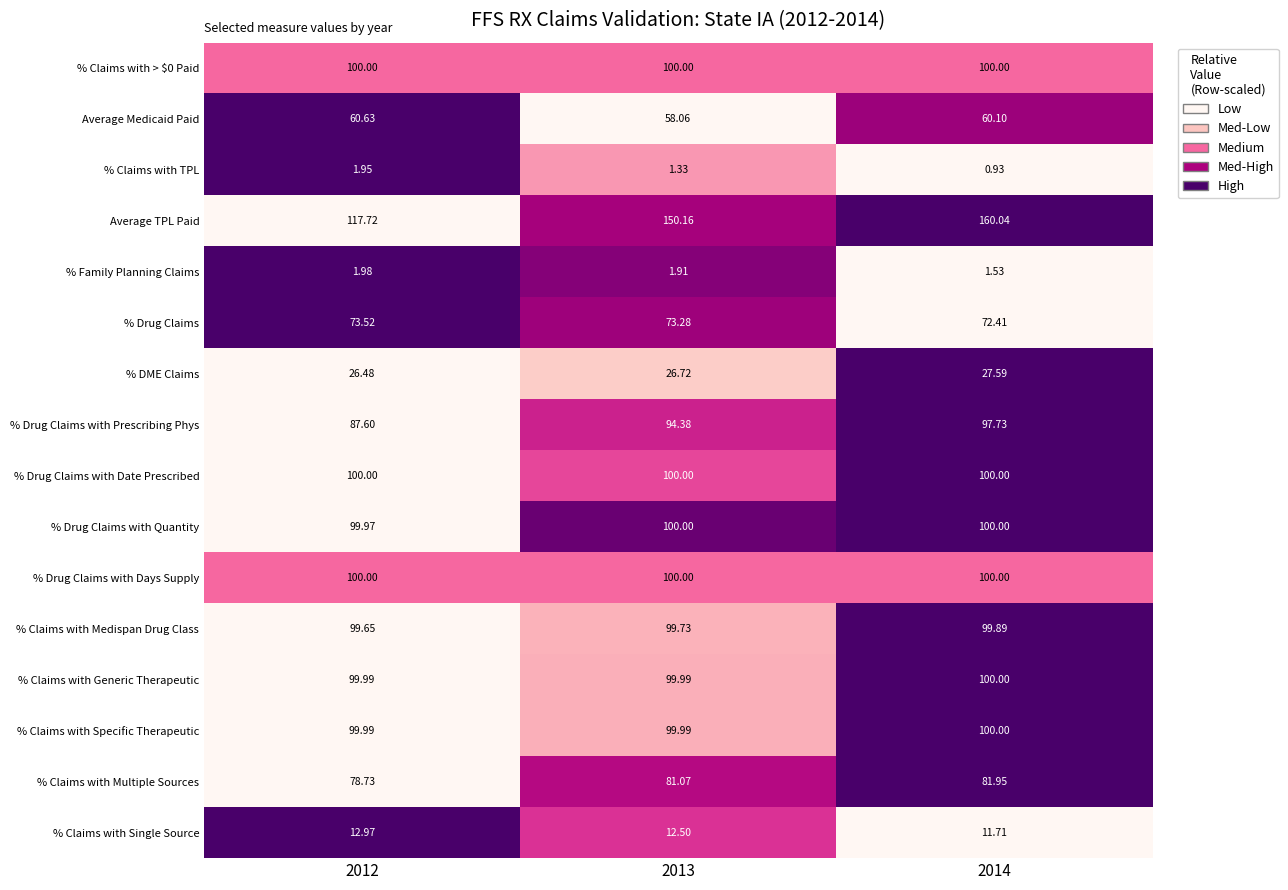

Is the value of % Family Planning Claims at 2012 greater than the value of % Claims with Multiple Sources at 2013?

No